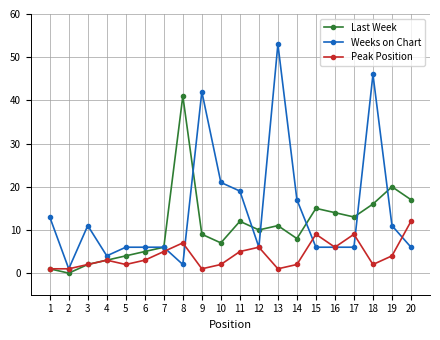

What is the value of the Last Week point at the 6th from the left?

5